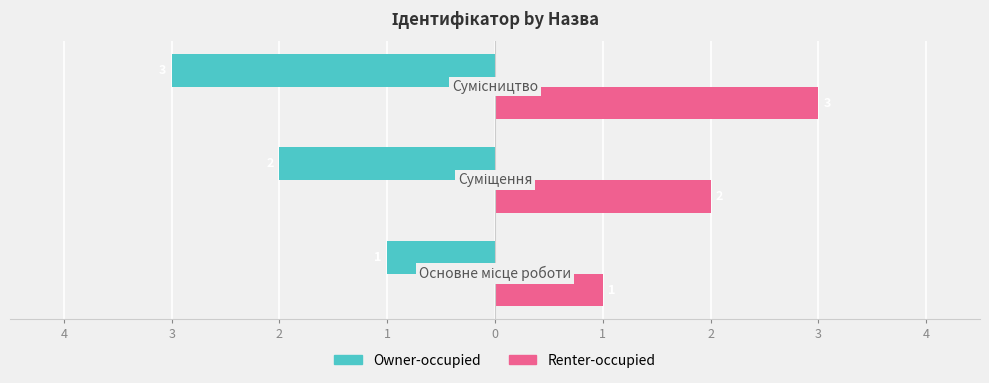

What are all the series names shown in the legend?

Owner-occupied, Renter-occupied